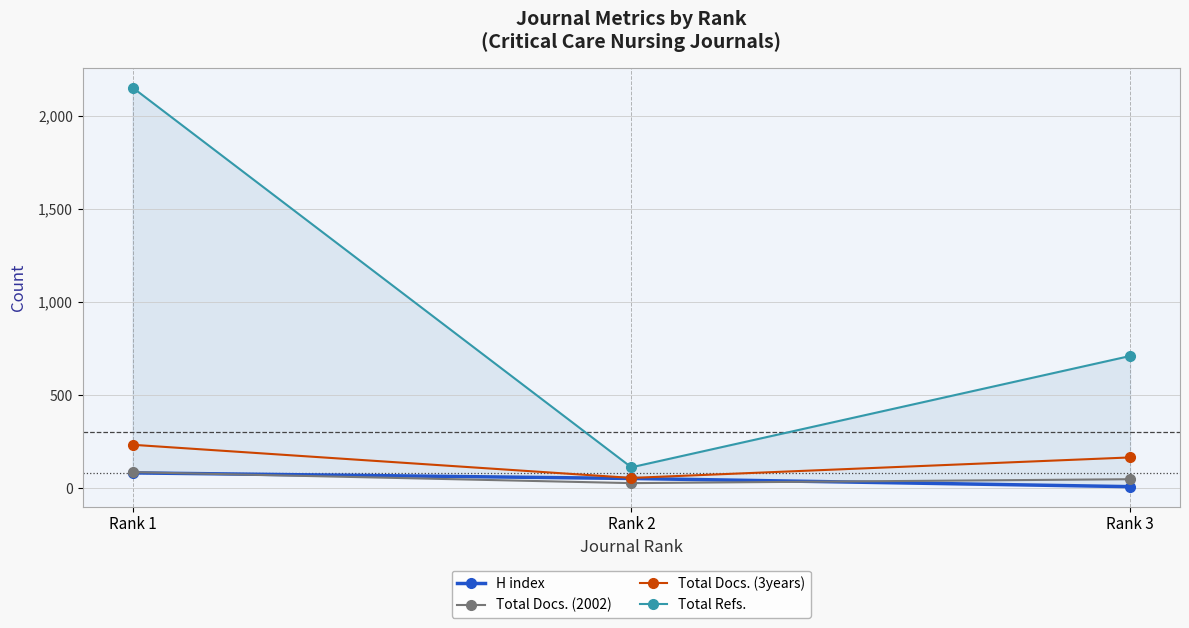

Reading left to right, what are all the values shown in this chart?

H index: Rank 1=83	Rank 2=53	Rank 3=9
Total Docs. (2002): Rank 1=87	Rank 2=28	Rank 3=49
Total Docs. (3years): Rank 1=234	Rank 2=56	Rank 3=166
Total Refs.: Rank 1=2153	Rank 2=113	Rank 3=711